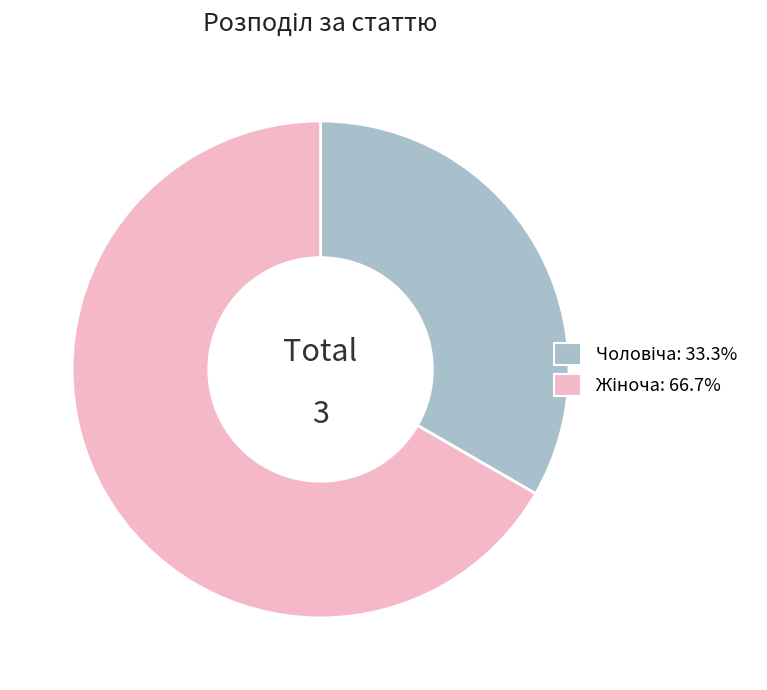

Does any single category account for the majority?

Yes